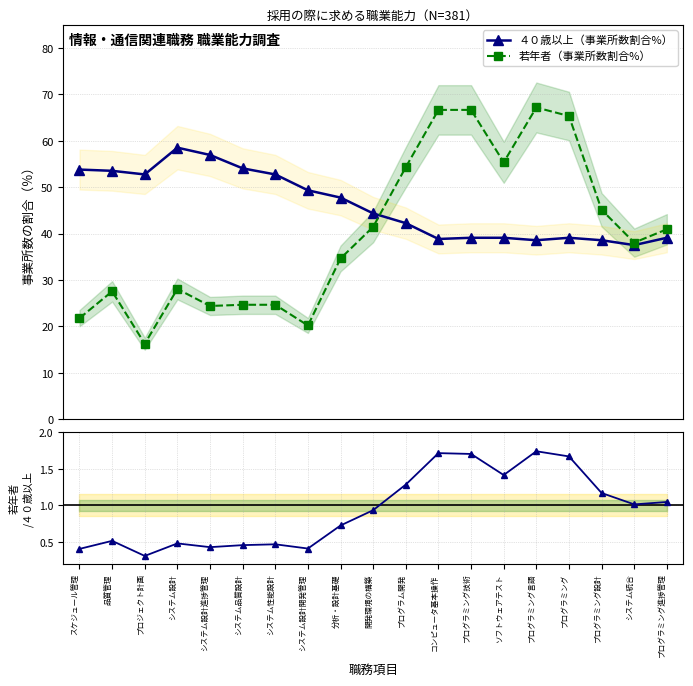

Which series has the widest spread of values?

若年者（事業所数割合%）